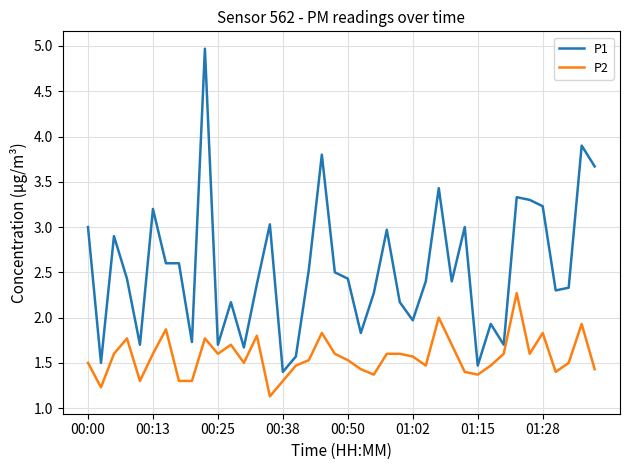

How many distinct data groups are displayed?

2